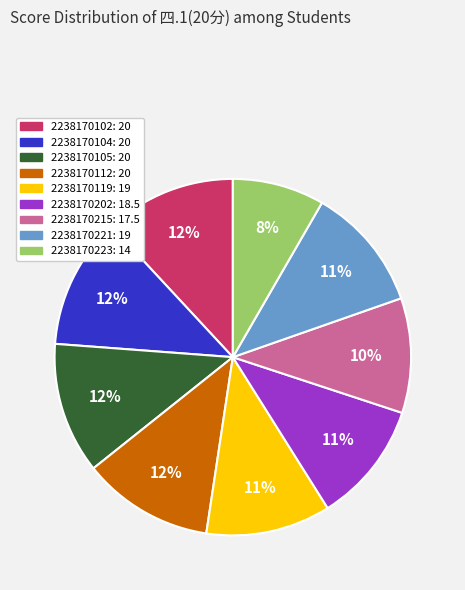

What is the smallest slice in the pie chart?

2238170223